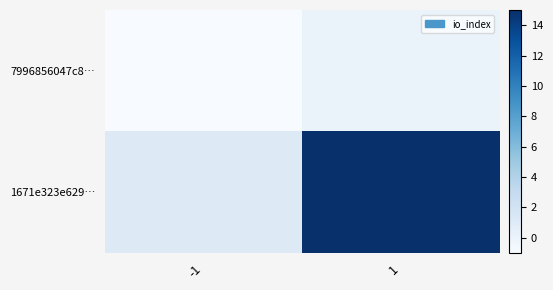

What is the spread (max minus min) of values at -1?

2